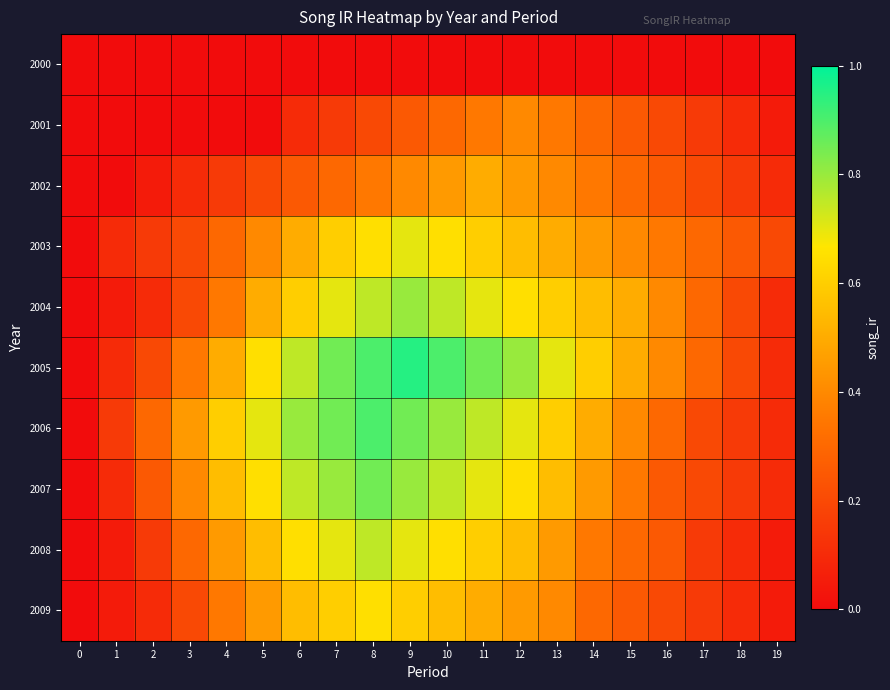

Reading left to right, list all the values displayed in this chart.

2000: 0=0.0	1=0.0	2=0.0	3=0.0	4=0.0	5=0.0	6=0.0	7=0.0	8=0.0	9=0.0	10=0.0	11=0.0	12=0.0	13=0.0	14=0.0	15=0.0	16=0.0	17=0.0	18=0.0	19=0.0
2001: 0=0.0	1=0.0	2=0.0	3=0.0	4=0.0	5=0.0	6=0.1	7=0.1	8=0.2	9=0.2	10=0.3	11=0.3	12=0.4	13=0.3	14=0.3	15=0.2	16=0.2	17=0.1	18=0.1	19=0.1
2002: 0=0.0	1=0.0	2=0.1	3=0.1	4=0.1	5=0.2	6=0.2	7=0.3	8=0.3	9=0.4	10=0.5	11=0.5	12=0.5	13=0.4	14=0.3	15=0.3	16=0.2	17=0.2	18=0.1	19=0.1
2003: 0=0.0	1=0.1	2=0.1	3=0.2	4=0.3	5=0.4	6=0.5	7=0.6	8=0.7	9=0.7	10=0.7	11=0.6	12=0.6	13=0.5	14=0.5	15=0.4	16=0.3	17=0.3	18=0.2	19=0.2
2004: 0=0.0	1=0.1	2=0.1	3=0.2	4=0.3	5=0.5	6=0.6	7=0.7	8=0.8	9=0.8	10=0.8	11=0.7	12=0.7	13=0.6	14=0.6	15=0.5	16=0.4	17=0.3	18=0.2	19=0.1
2005: 0=0.0	1=0.1	2=0.2	3=0.3	4=0.5	5=0.7	6=0.8	7=0.8	8=0.9	9=0.9	10=0.9	11=0.8	12=0.8	13=0.7	14=0.6	15=0.5	16=0.4	17=0.3	18=0.2	19=0.1
2006: 0=0.0	1=0.1	2=0.3	3=0.5	4=0.6	5=0.7	6=0.8	7=0.8	8=0.9	9=0.8	10=0.8	11=0.8	12=0.7	13=0.6	14=0.5	15=0.4	16=0.3	17=0.2	18=0.1	19=0.1
2007: 0=0.0	1=0.1	2=0.2	3=0.4	4=0.6	5=0.7	6=0.8	7=0.8	8=0.8	9=0.8	10=0.8	11=0.7	12=0.7	13=0.6	14=0.5	15=0.3	16=0.2	17=0.2	18=0.1	19=0.1
2008: 0=0.0	1=0.1	2=0.1	3=0.3	4=0.5	5=0.6	6=0.7	7=0.7	8=0.8	9=0.7	10=0.7	11=0.6	12=0.6	13=0.5	14=0.3	15=0.3	16=0.2	17=0.1	18=0.1	19=0.1
2009: 0=0.0	1=0.1	2=0.1	3=0.2	4=0.3	5=0.5	6=0.6	7=0.6	8=0.7	9=0.6	10=0.6	11=0.5	12=0.5	13=0.4	14=0.3	15=0.2	16=0.2	17=0.1	18=0.1	19=0.1